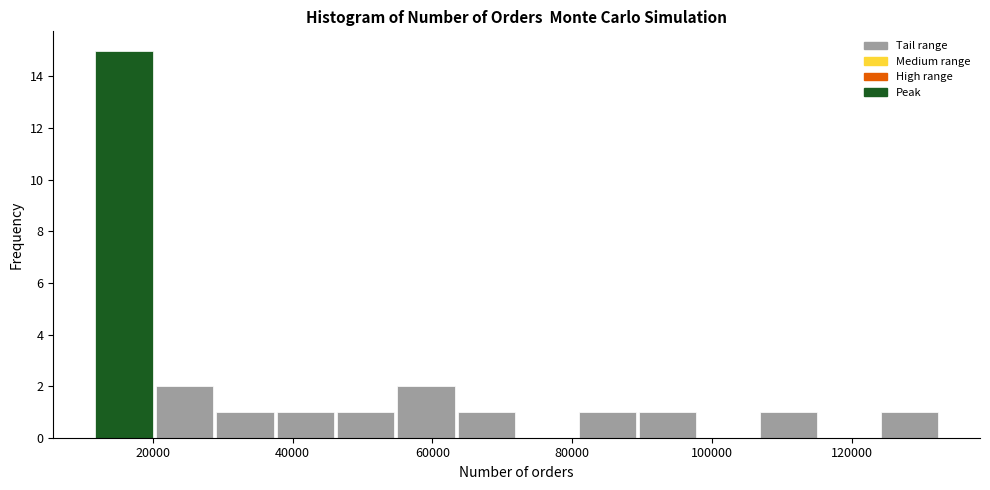

Reading left to right, transcribe this chart: for each bar, give the range it covers on the x-axis and its height. Neither the bar edges nor the heights are printed on the chart, so give them approximately, as read against the axes.

12000 to 20000: 15
20000 to 30000: 2
30000 to 38000: 1
38000 to 46000: 1
46000 to 54000: 1
54000 to 64000: 2
64000 to 72000: 1
72000 to 80000: 0
80000 to 90000: 1
90000 to 98000: 1
98000 to 106000: 0
106000 to 116000: 1
116000 to 124000: 0
124000 to 132000: 1